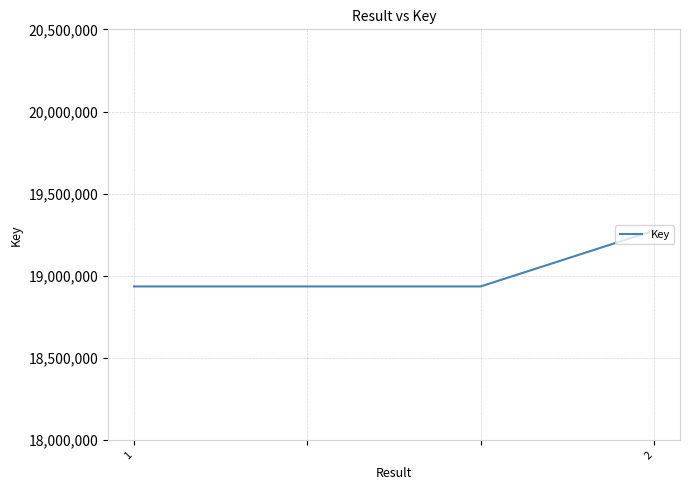

What is the difference between the maximum and second lowest values?

339970